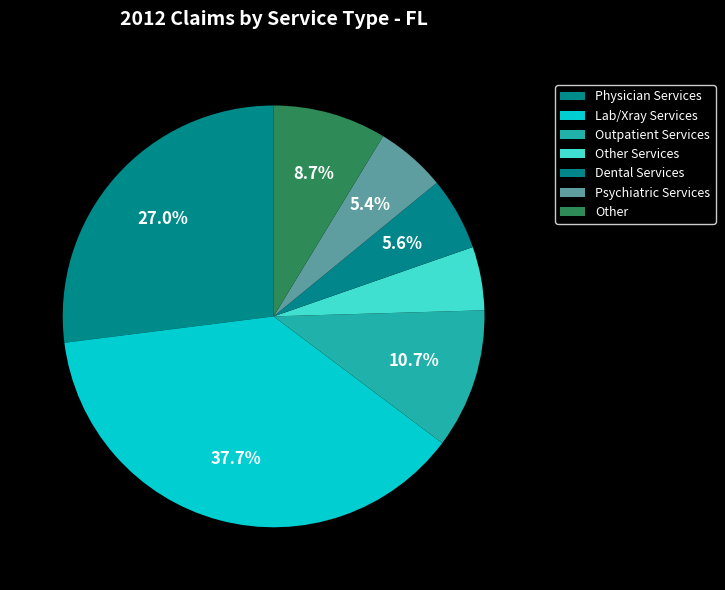

True or false: Physician Services accounts for 12% of the total.

False